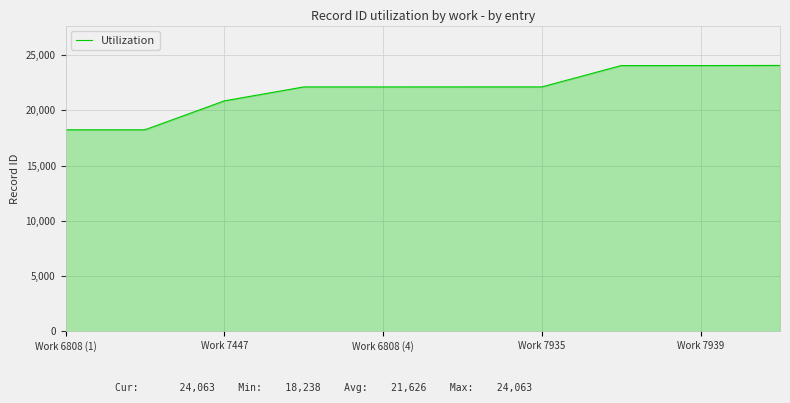

What is the maximum value shown in the chart?

24063